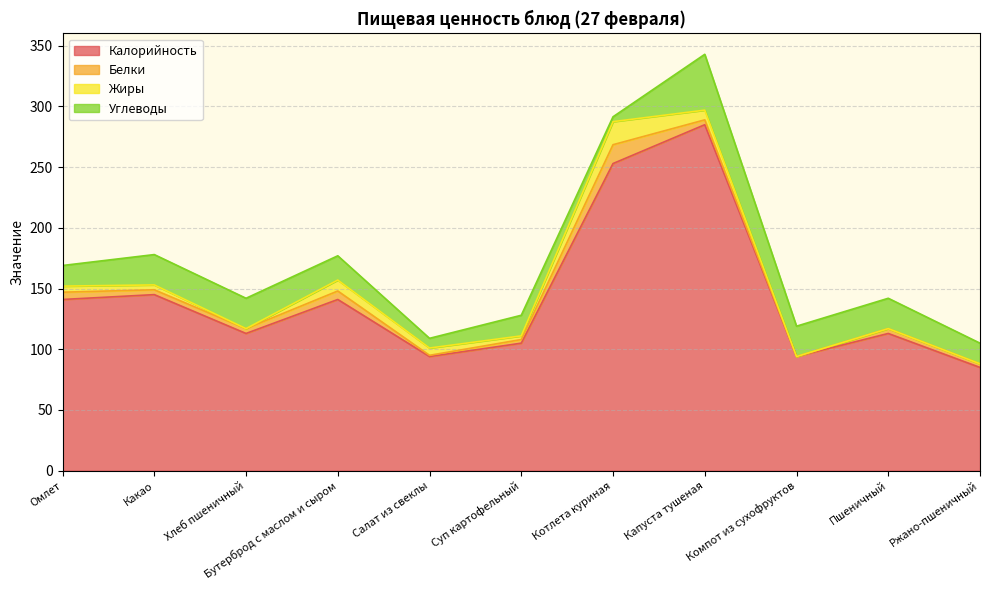

At how many categories does at least one series exceed 42?

11